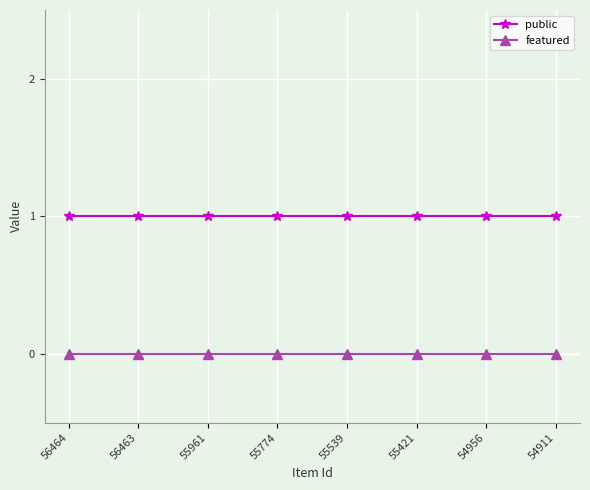

Reading left to right, what are all the values shown in this chart?

public: 56464=1	56463=1	55961=1	55774=1	55539=1	55421=1	54956=1	54911=1
featured: 56464=0	56463=0	55961=0	55774=0	55539=0	55421=0	54956=0	54911=0